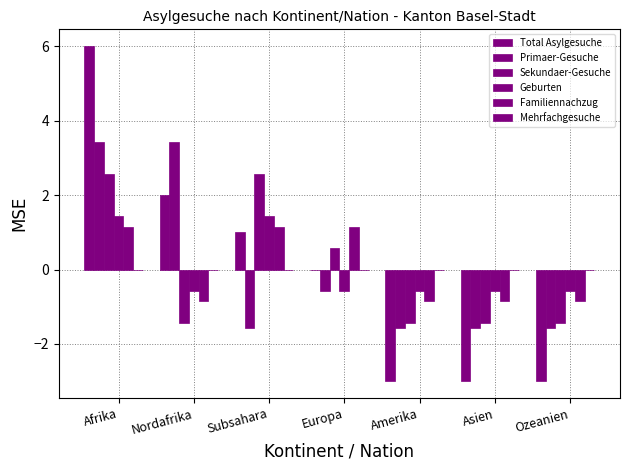

At which label does Sekundaer-Gesuche first exceed -1?

Afrika